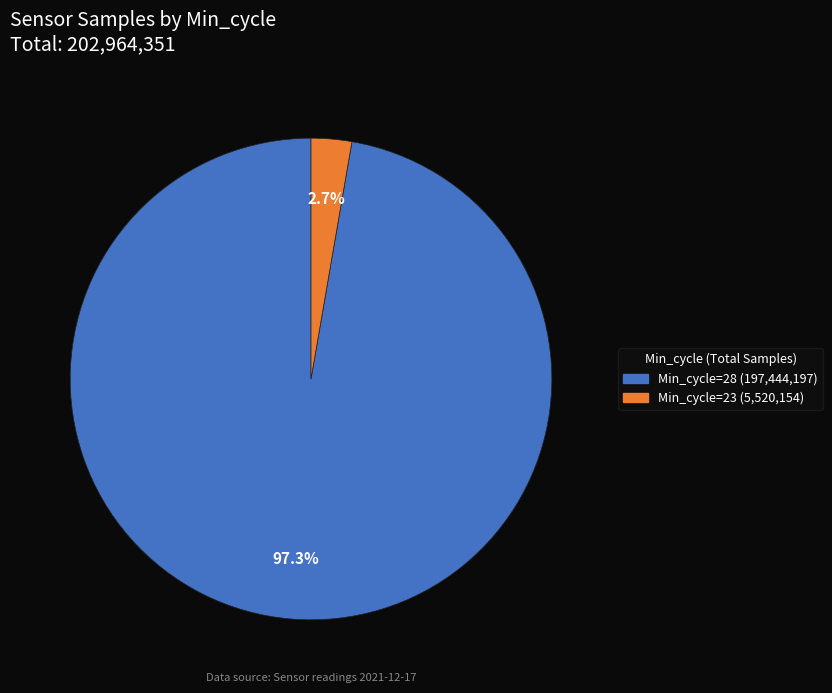

Does any single category account for the majority?

Yes